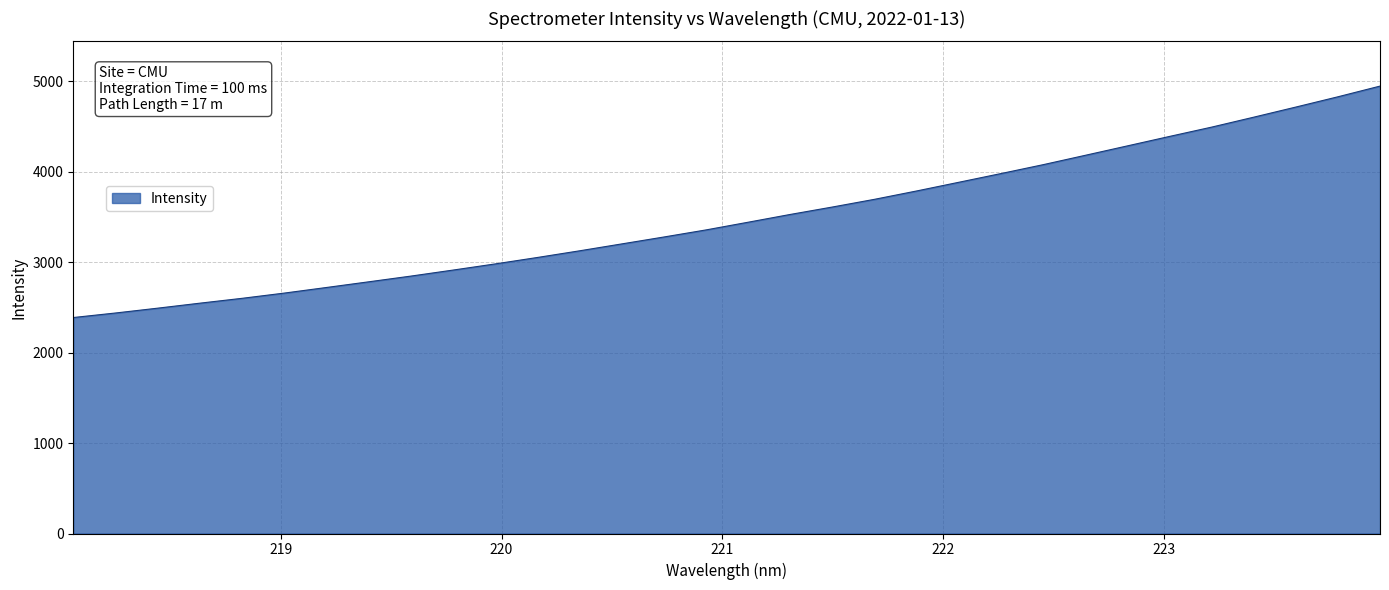

What is the greatest value displayed?

4947.6